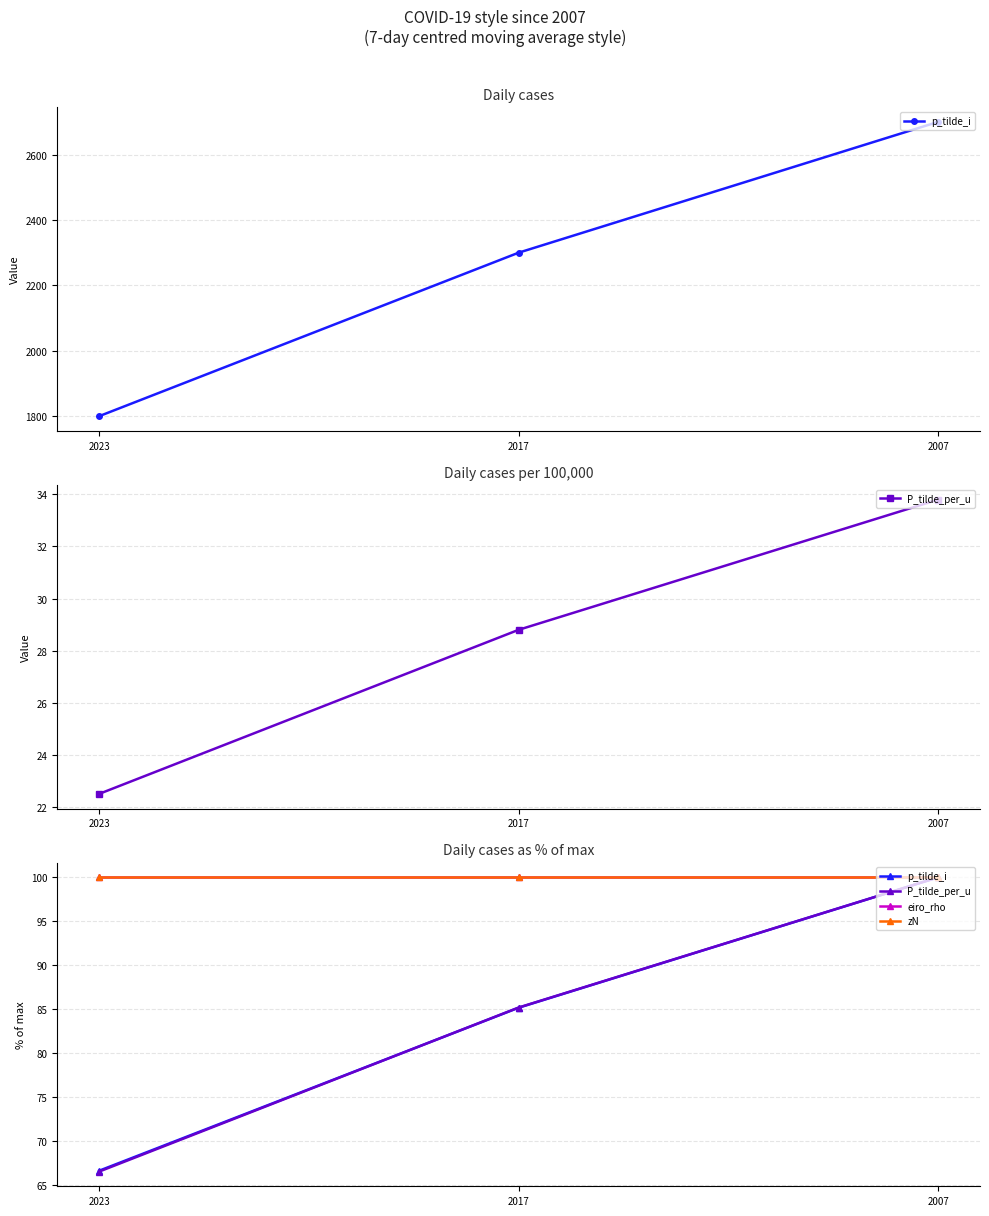

At which category is the sum across all series the highest?

2007